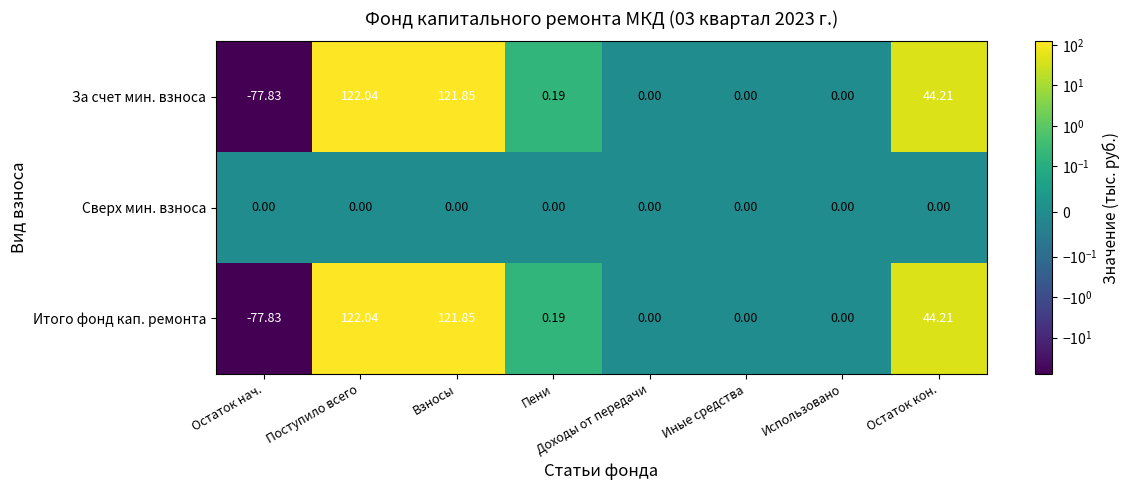

Which category has the lowest value in the Итого фонд кап. ремонта series?

Остаток нач.